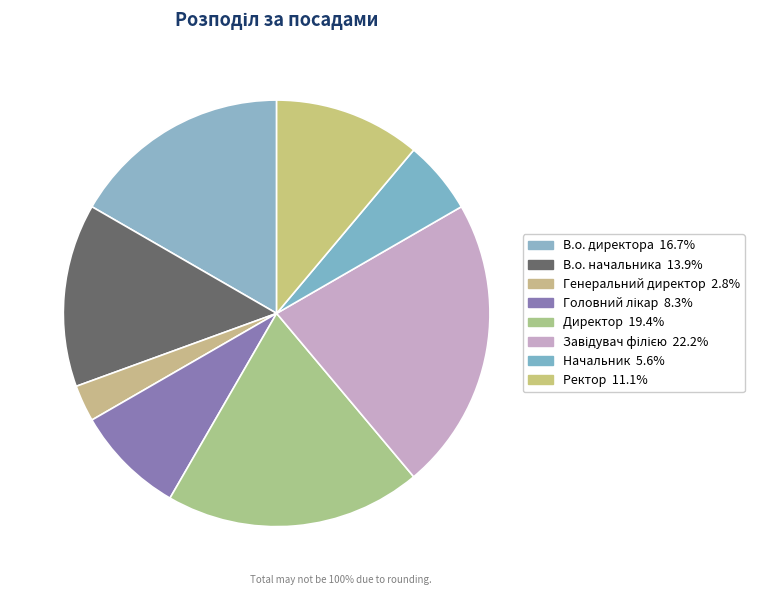

To the nearest percent, what portion does Ректор represent?

11%